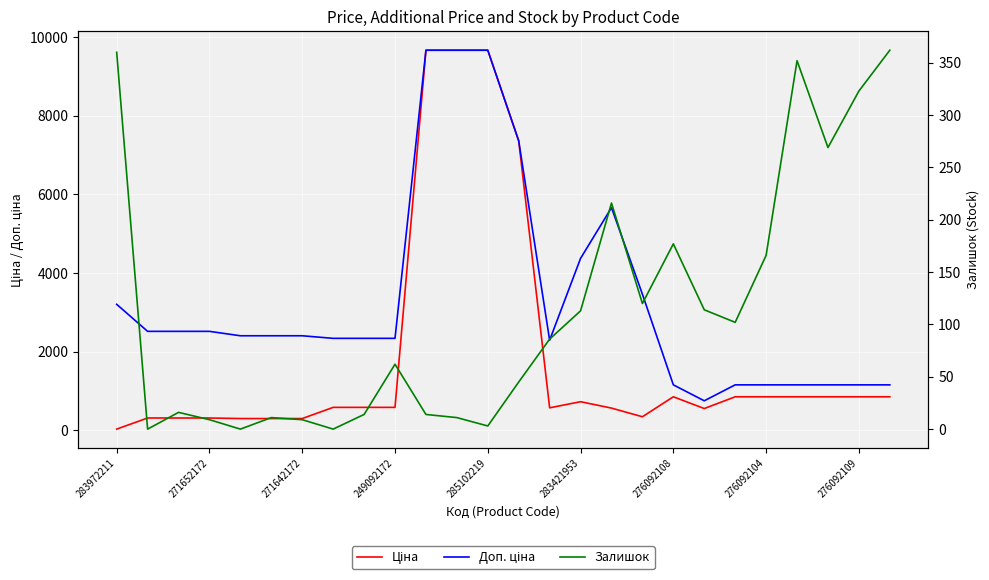

Reading left to right, list all the values displayed in this chart.

Ціна: 32.0	314.7	314.7	314.7	300.6	300.6	300.6	584.9	584.9	584.9	9664.7	9664.7	9664.7	7360.2	573.2	728.8	566.2	346.3	854.0	555.1	854.0	854.0	854.0	854.0	854.0	854.0
Доп. ціна: 3205.0	2517.5	2517.5	2517.5	2405.2	2405.2	2405.2	2339.7	2339.7	2339.7	9664.7	9664.7	9664.7	7360.2	2292.9	4372.9	5662.1	3462.7	1157.3	752.0	1157.3	1157.3	1157.3	1157.3	1157.3	1157.3
Залишок: 360.0	0.0	16.0	9.0	0.0	11.0	9.0	0.0	14.0	62.0	14.0	11.0	3.0	45.0	86.0	113.0	216.0	120.0	177.0	114.0	102.0	166.0	352.0	269.0	323.0	362.0